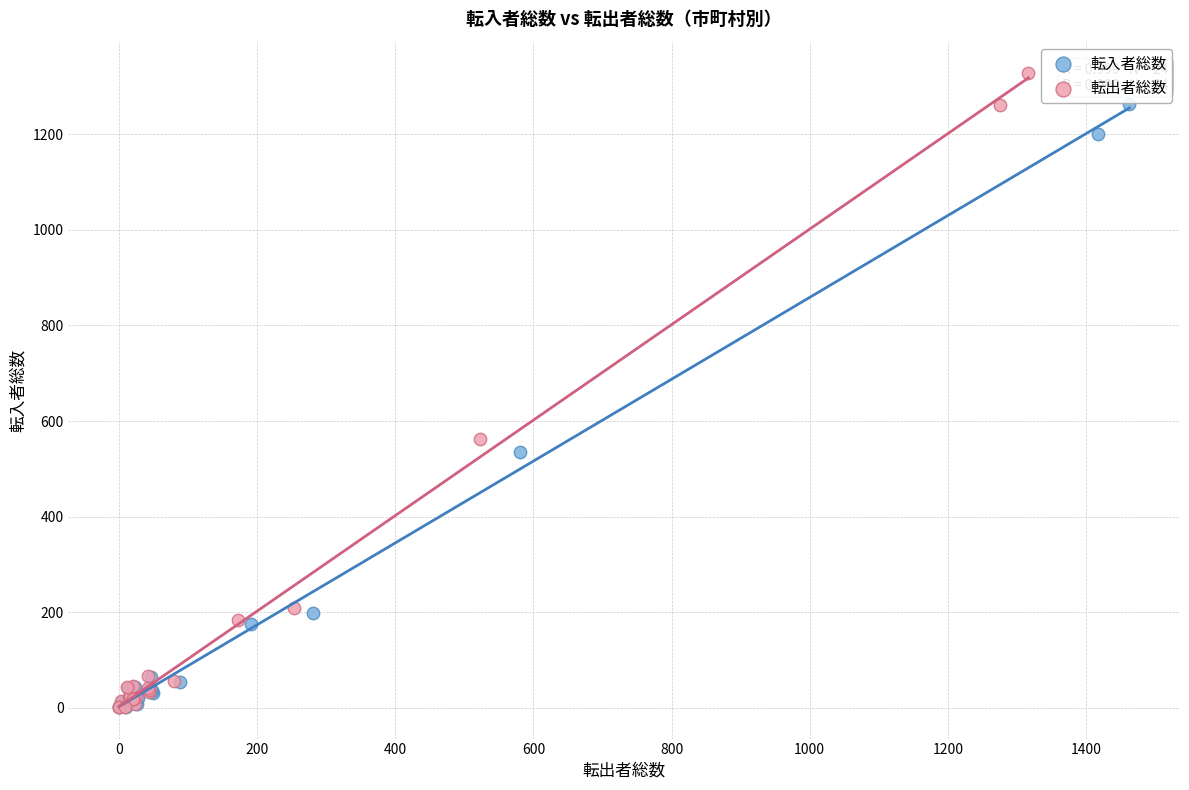

Which series reaches the maximum Y coordinate?

転出者総数